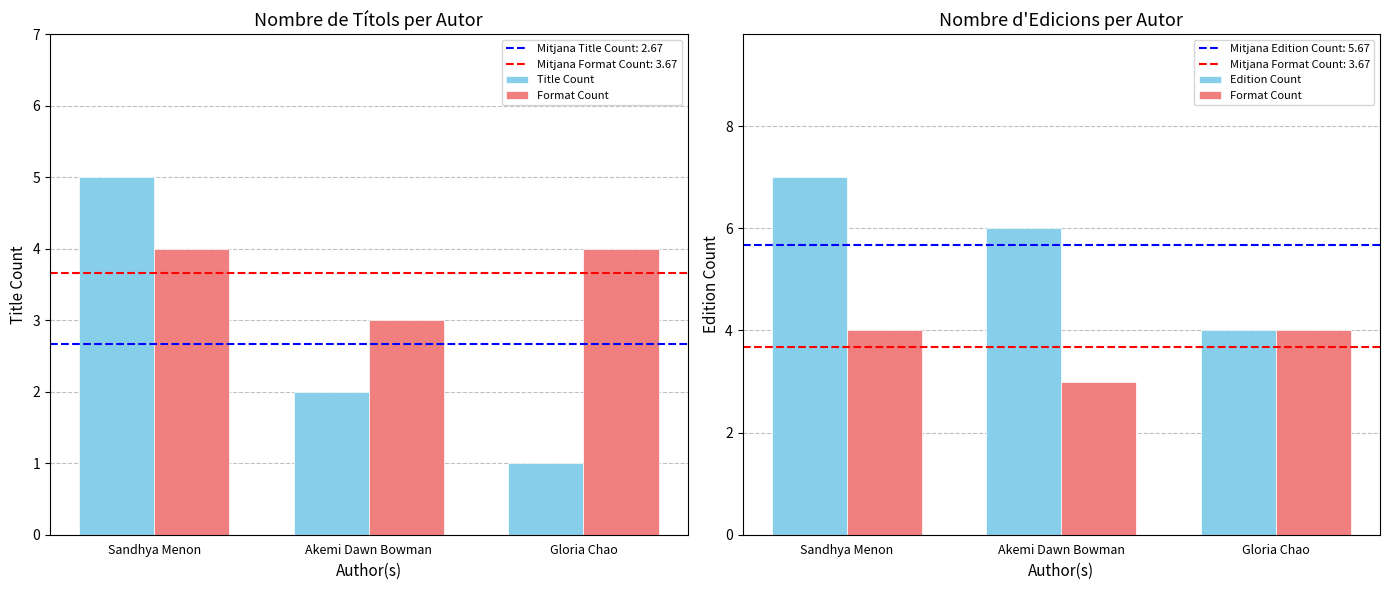

What is the difference between the Edition Count values at Sandhya Menon and Gloria Chao?

3